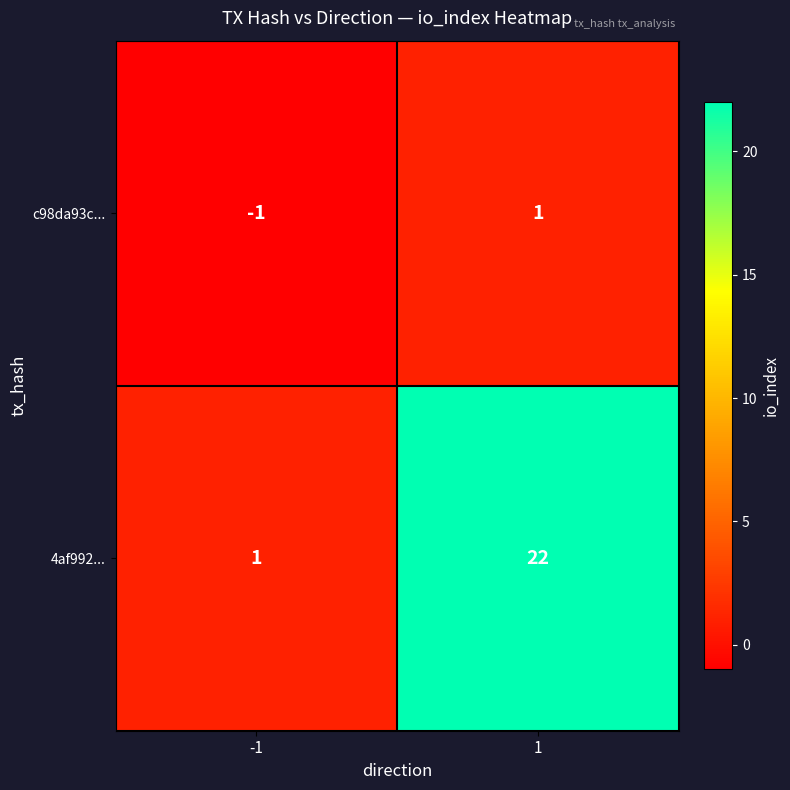

At how many categories does at least one series exceed 9?

1